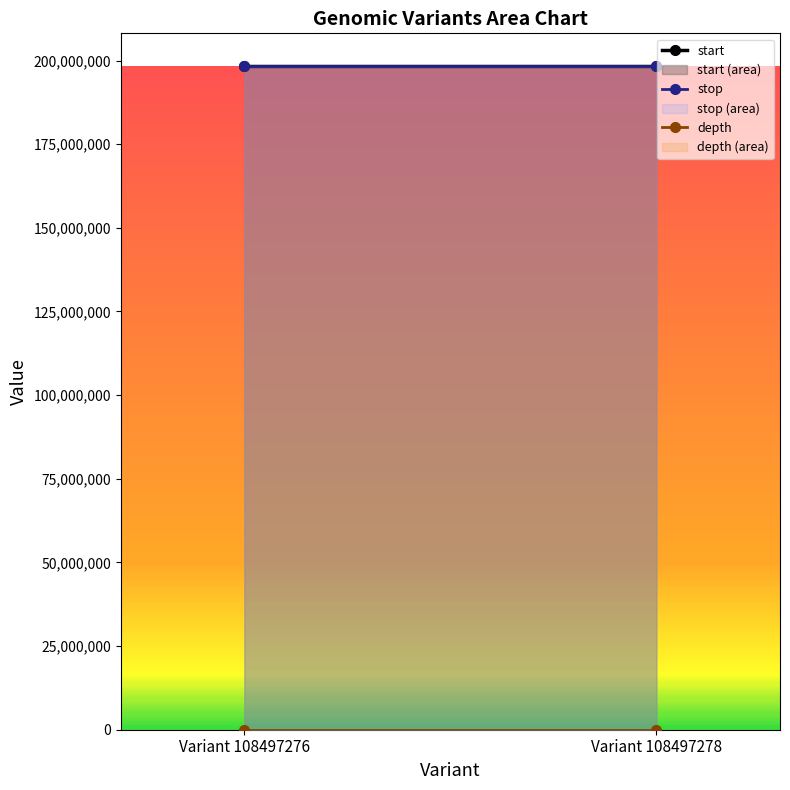

What is the value of the stop point at the 2nd from the left?

198212710